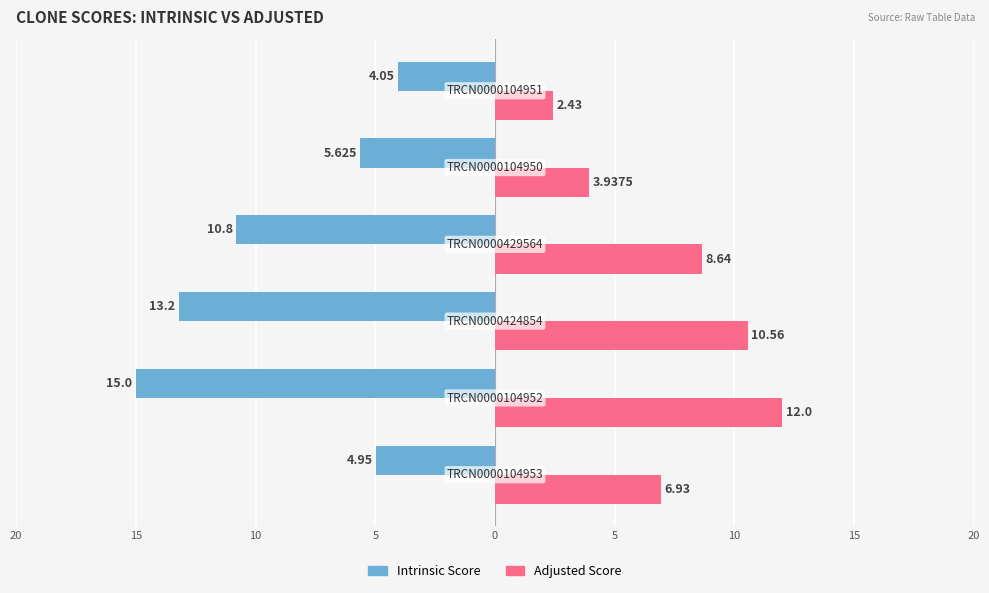

Reading right to left, what are all the values shown in this chart?

Intrinsic Score: -4.0	-5.6	-10.8	-13.2	-15.0	-5.0
Adjusted Score: 2.4	3.9	8.6	10.6	12.0	6.9